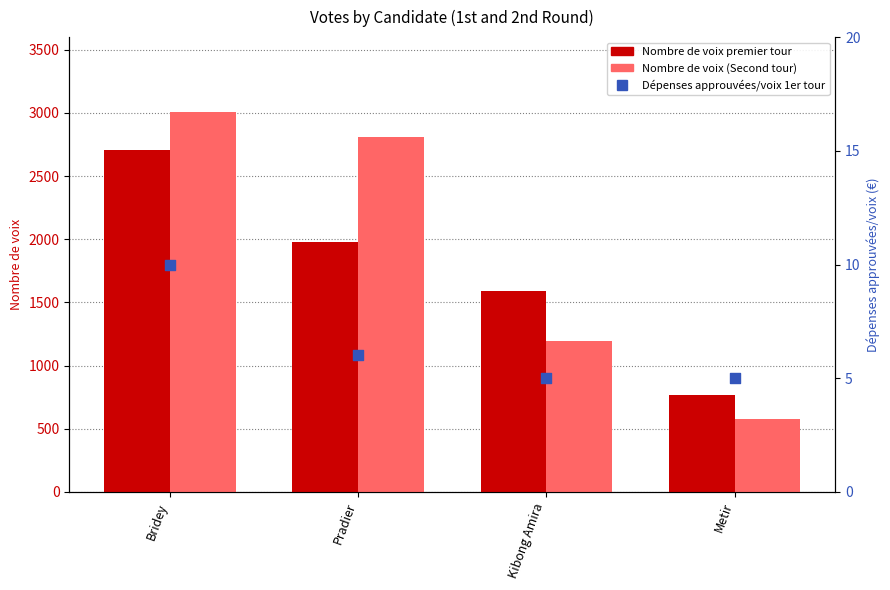

Which series has the largest total across all categories?

Nombre de voix (Second tour)